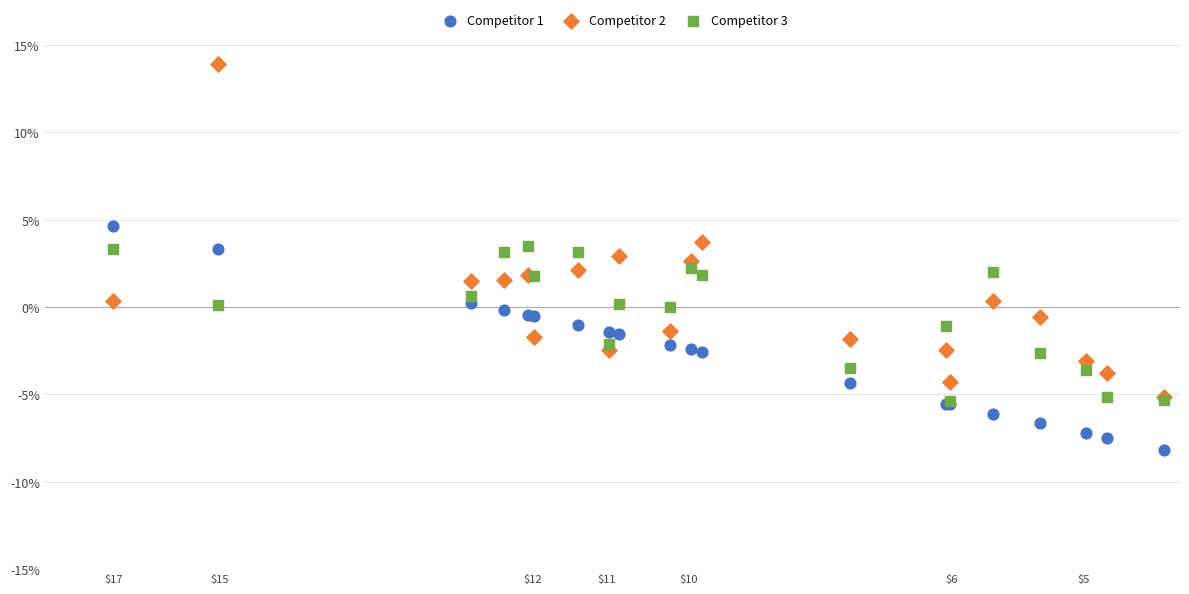

Which series contains the lowest Y value?

Competitor 1